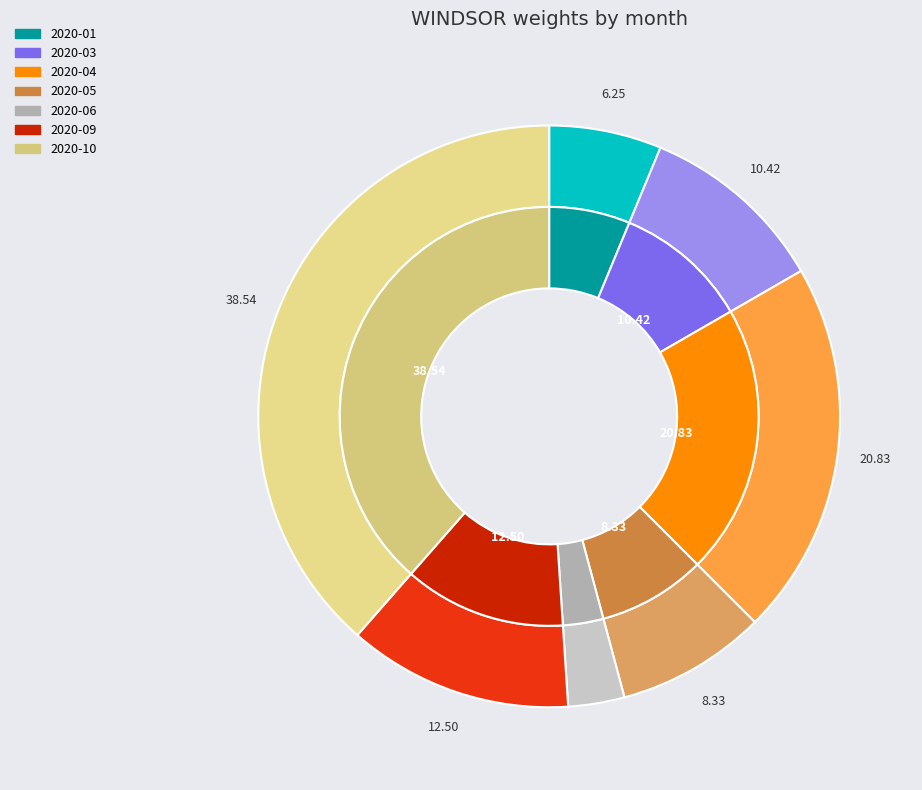

Is there a majority slice in this chart?

No